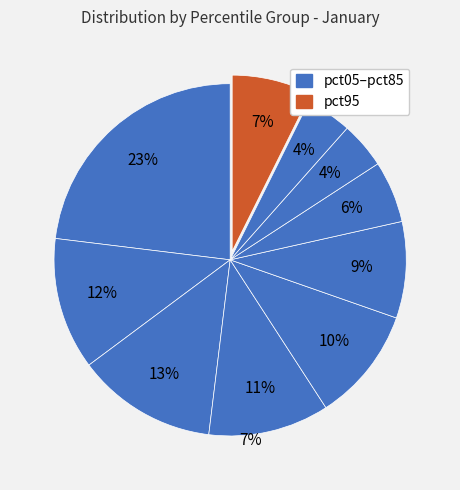

Count the number of slices in the pie.

10